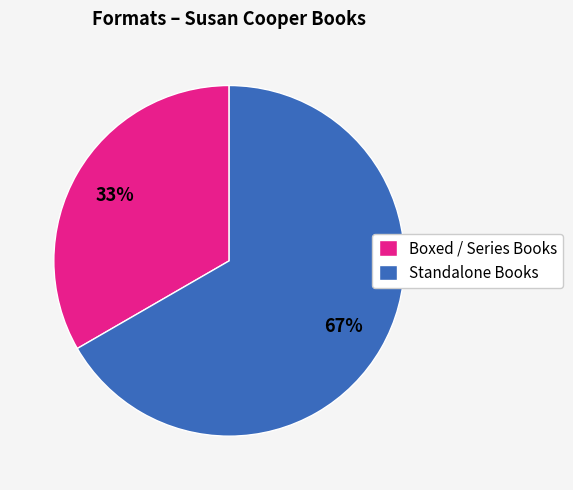

To the nearest percent, what is the average slice percentage?

50%